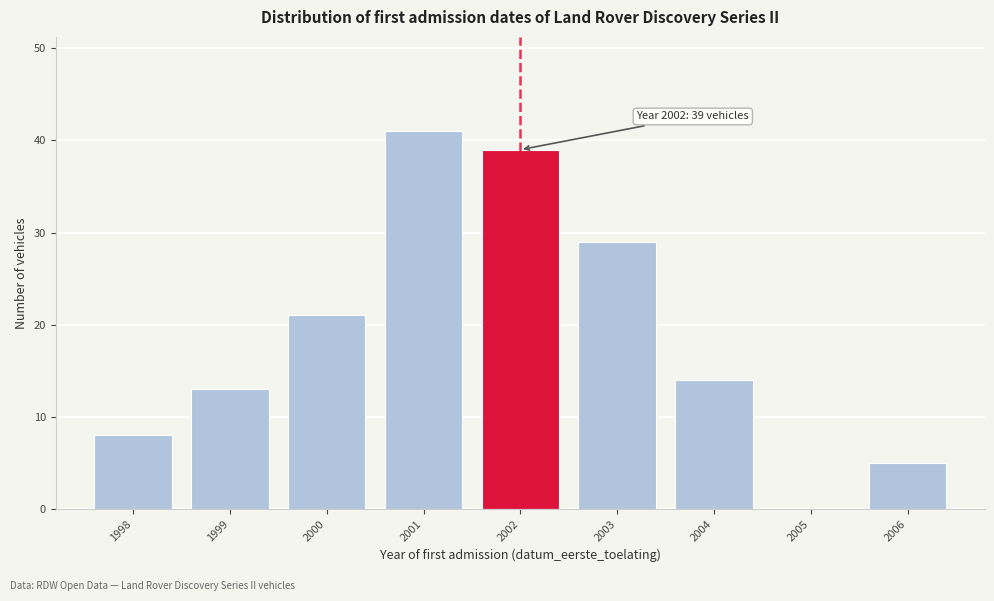

Reading left to right, extract all data points from this chart.

1998=8	1999=13	2000=21	2001=41	2002=39	2003=29	2004=14	2005=0	2006=5